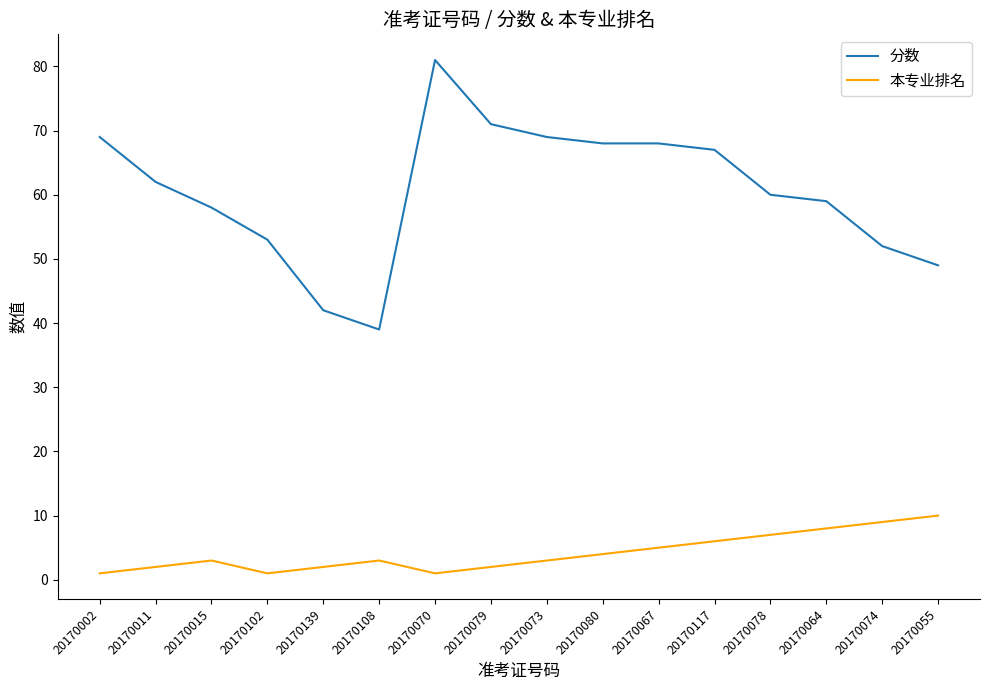

What position from the right is 20170080?

7